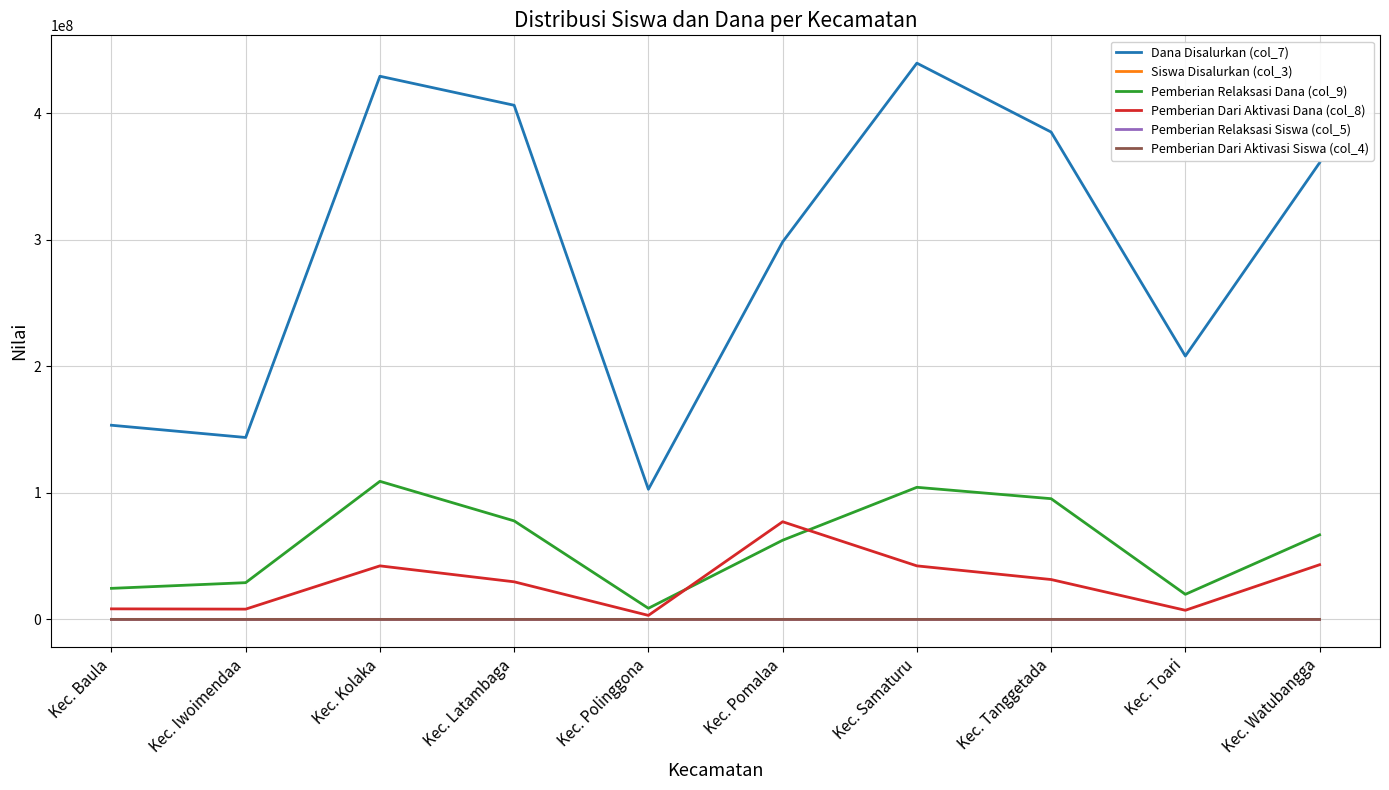

True or false: Pemberian Dari Aktivasi Dana (col_8) has a value of 42300000 at Kec. Kolaka.

True